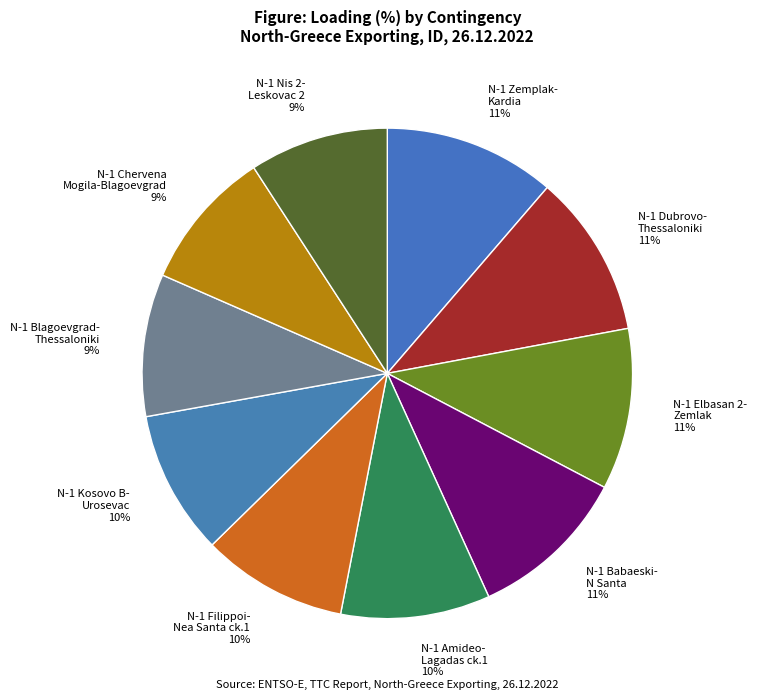

Is the sum of N-1 Babaeski- N Santa and N-1 Chervena Mogila-Blagoevgrad greater than half?

No